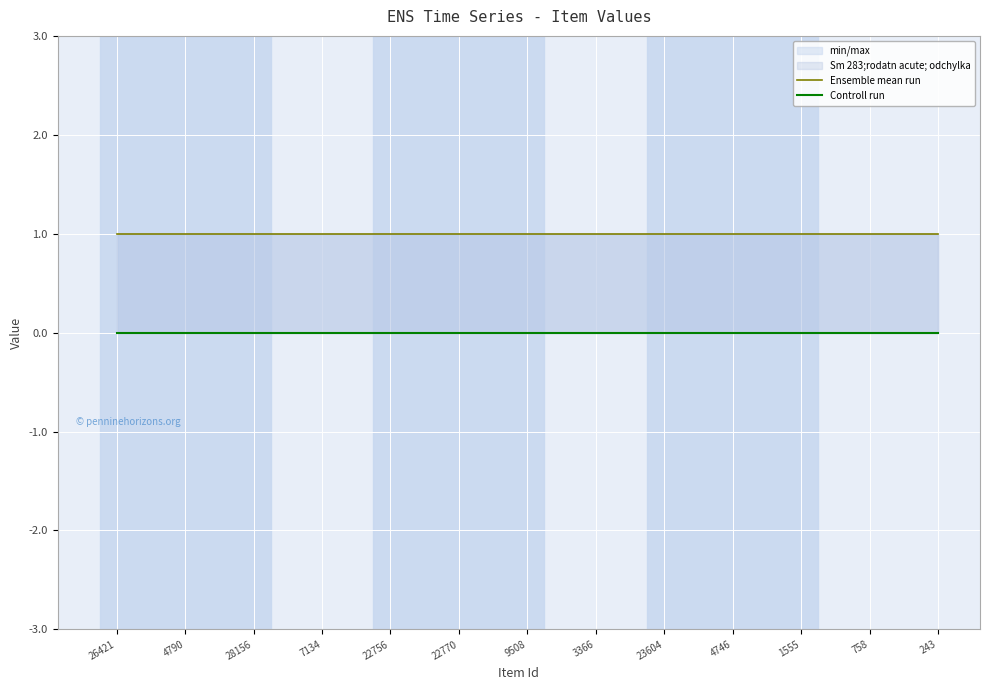

Rank the series by their average value, from lowest to highest.

Controll run, Ensemble mean run